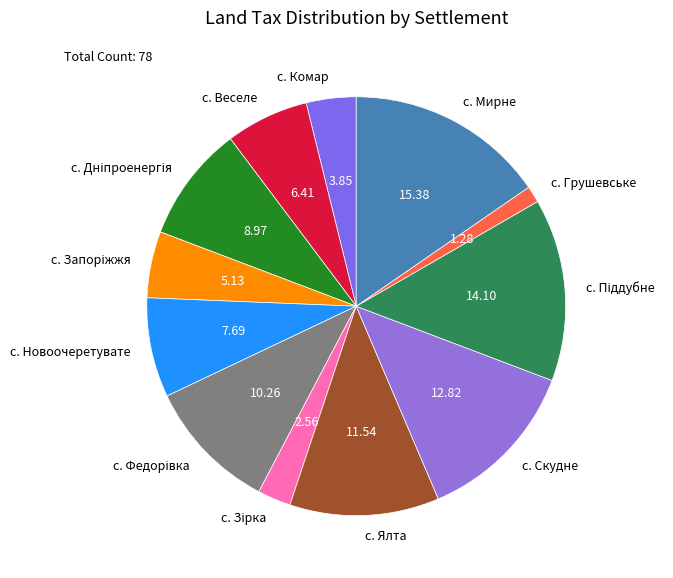

Combined, do с. Грушевське and с. Ялта account for over 50%?

No